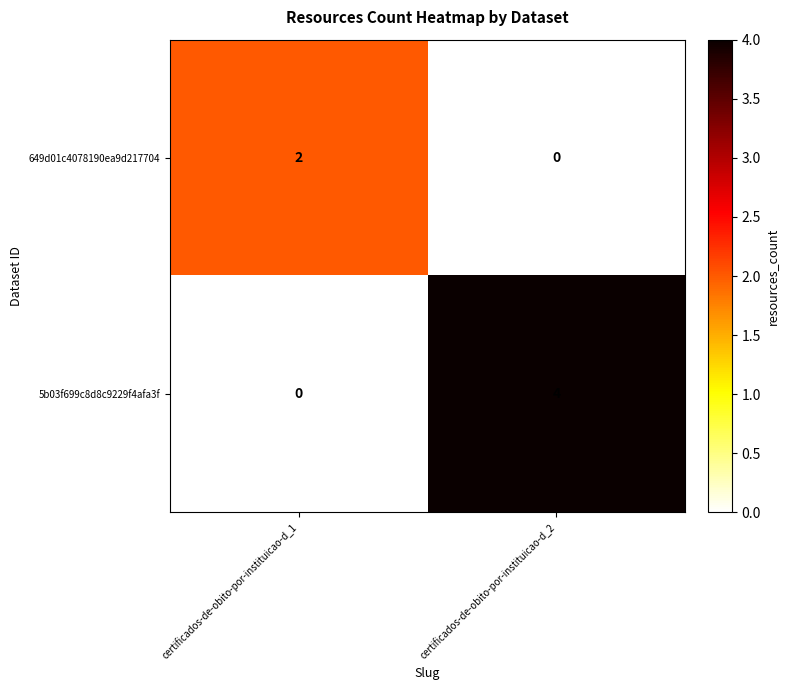

True or false: 649d01c4078190ea9d217704 has a value of -1 at certificados-de-obito-por-instituicao-d_2.

False